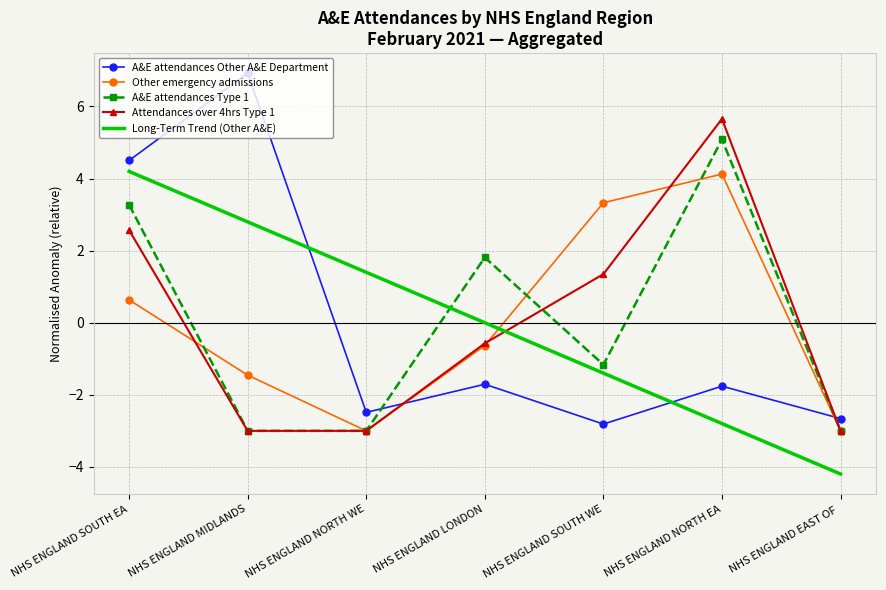

The value of A&E attendances Type 1 at NHS ENGLAND MIDLANDS is -5.3. True or false?

False